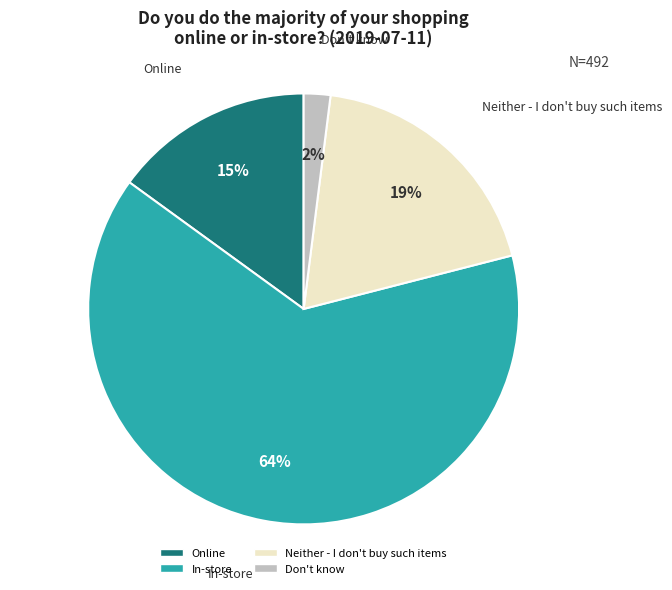

The In-store slice represents 64% of the pie. True or false?

True